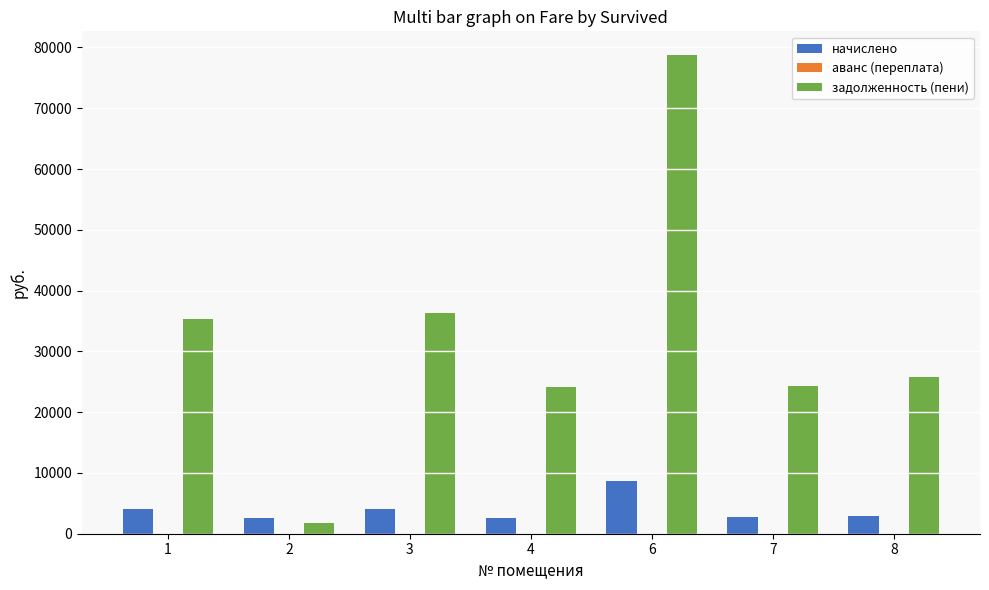

Are the bars horizontal?

No